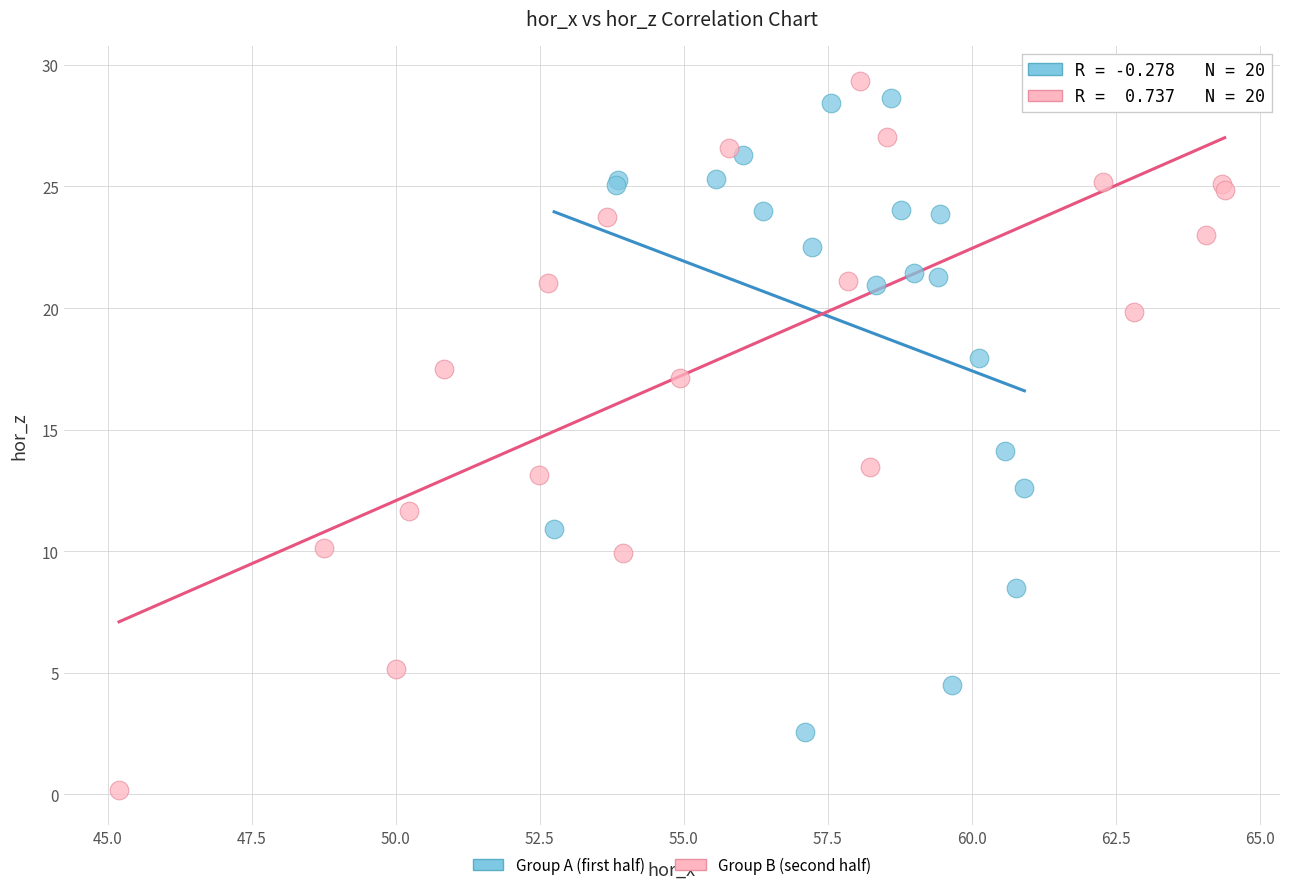

Which series contains the lowest Y value?

Group B (second half)